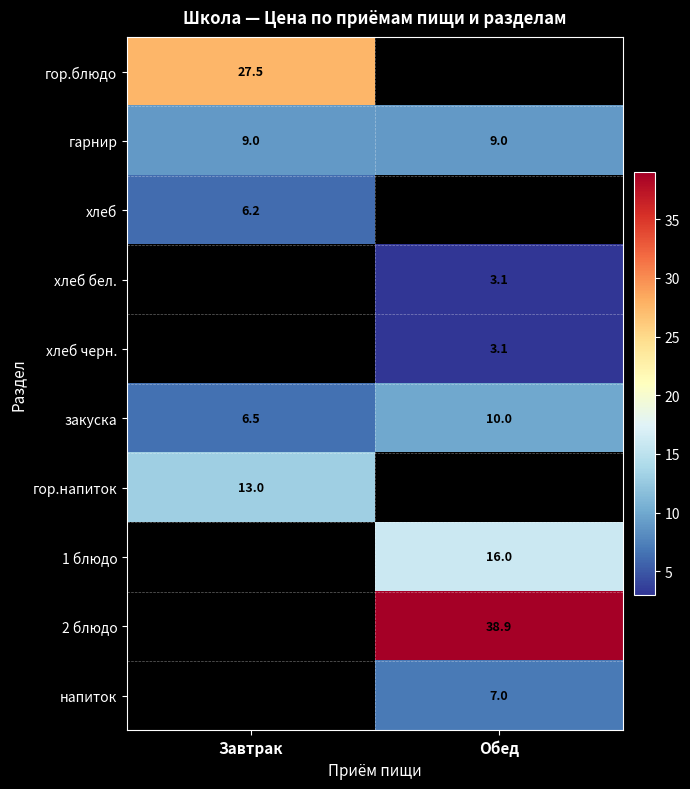

Which has a higher value, Завтрак or Обед?

Обед